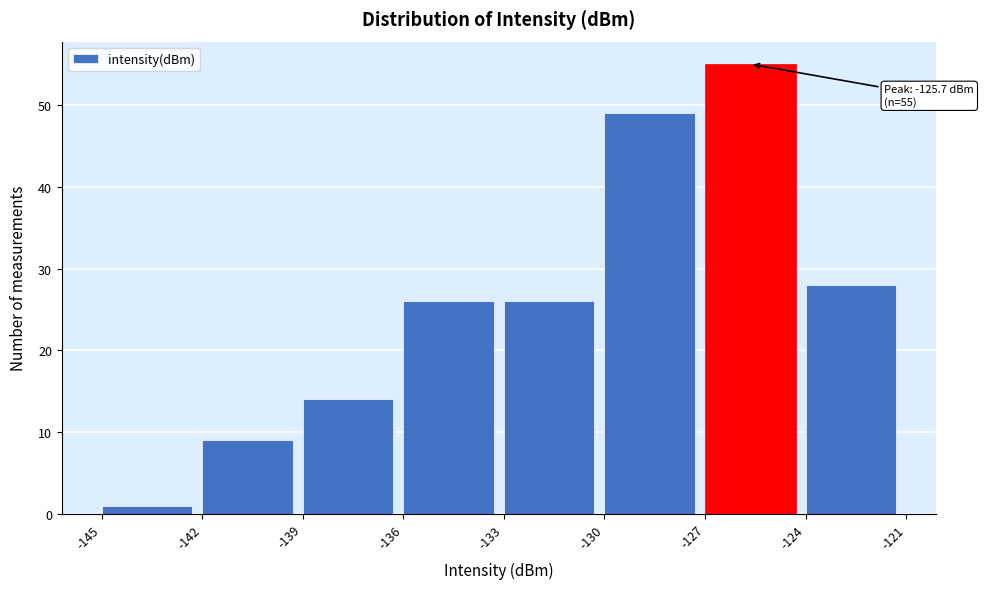

Over which range of the x-axis is the bar tallest?

-127 to -124